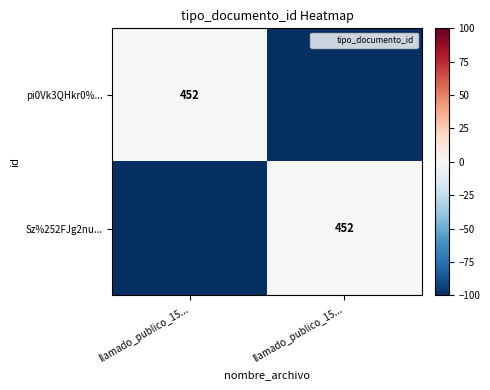

Which series has the largest range (max minus min)?

pi0Vk3QHkr0%...